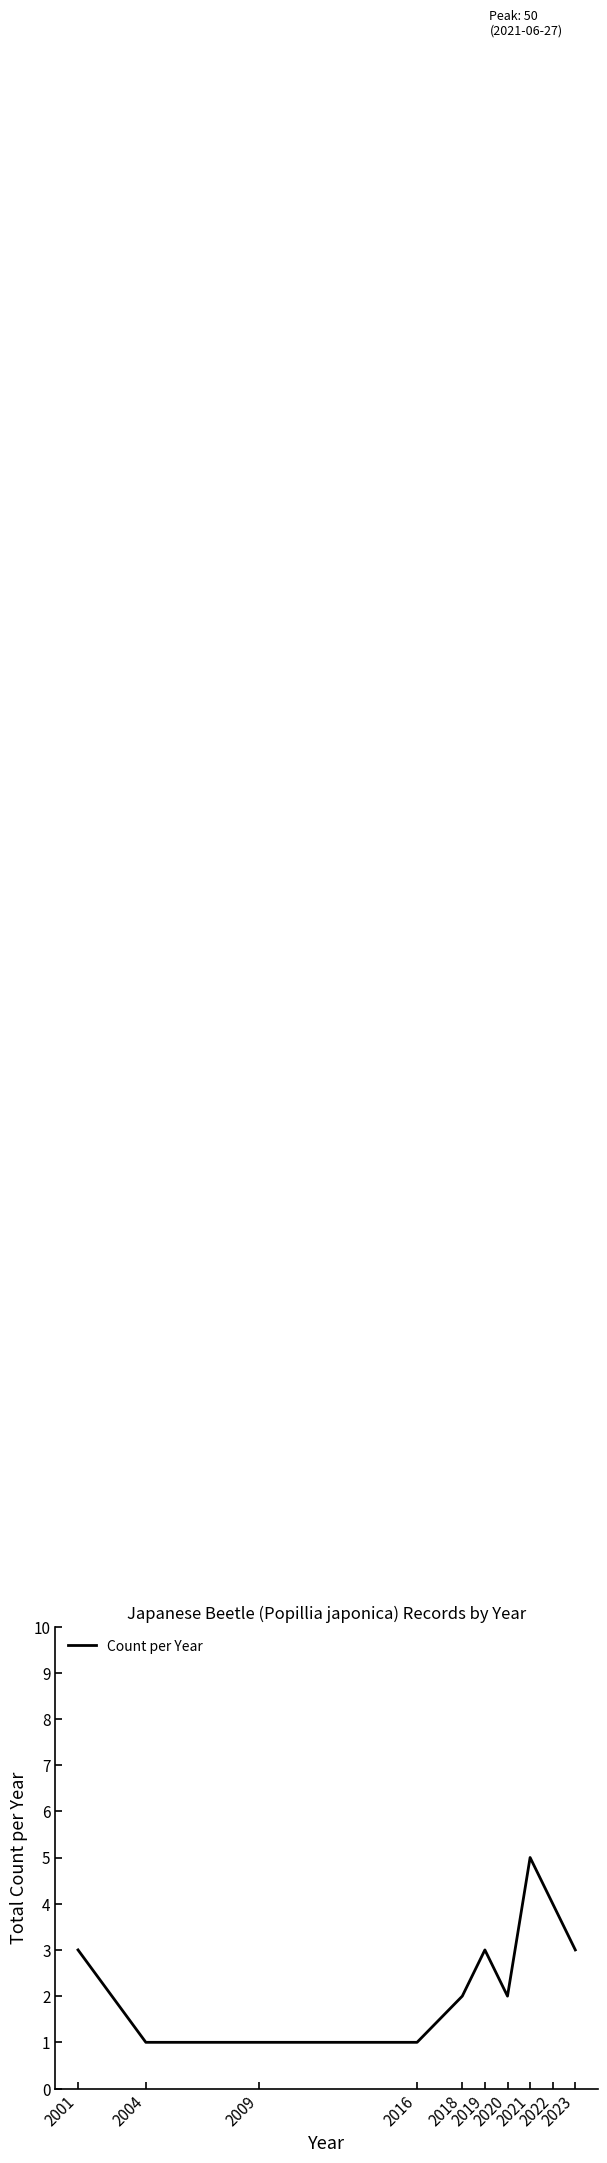

What is the difference between the maximum and second lowest values?

4